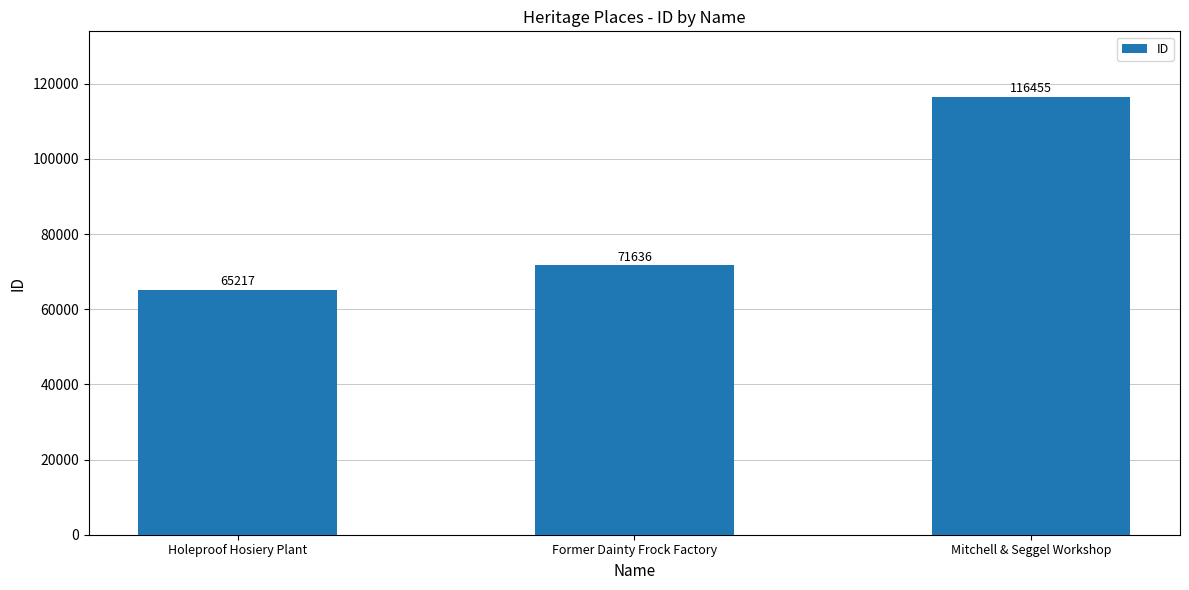

What is the difference between the maximum and minimum values?

51238